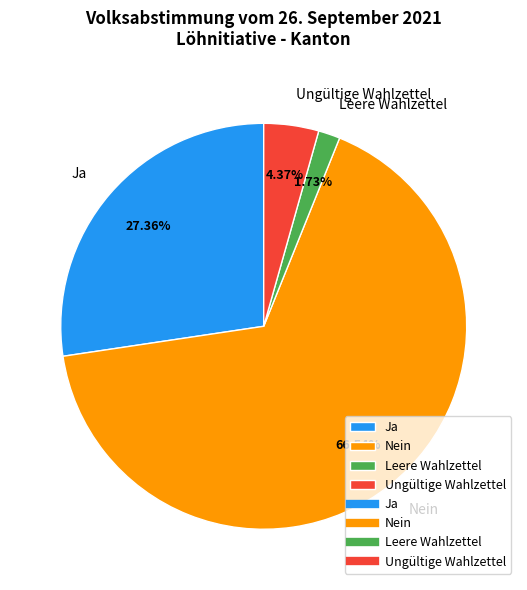

Approximately how many times larger is the value at Nein compared to Ja?

2.4